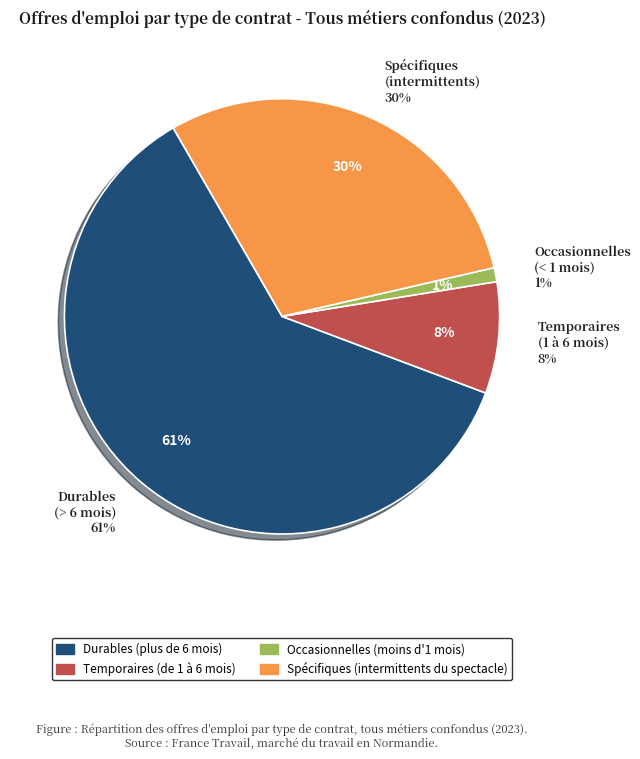

Combined, what portion of the pie is Occasionnelles (moins d'1 mois) and Durables (plus de 6 mois)?

62.0%